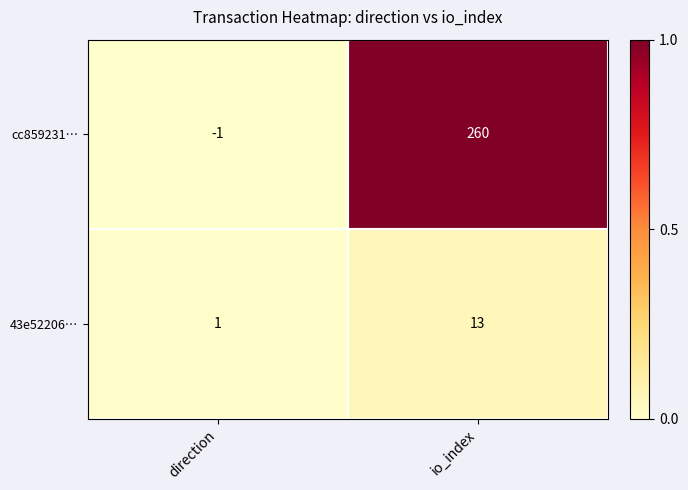

Which series has the widest spread of values?

cc859231…